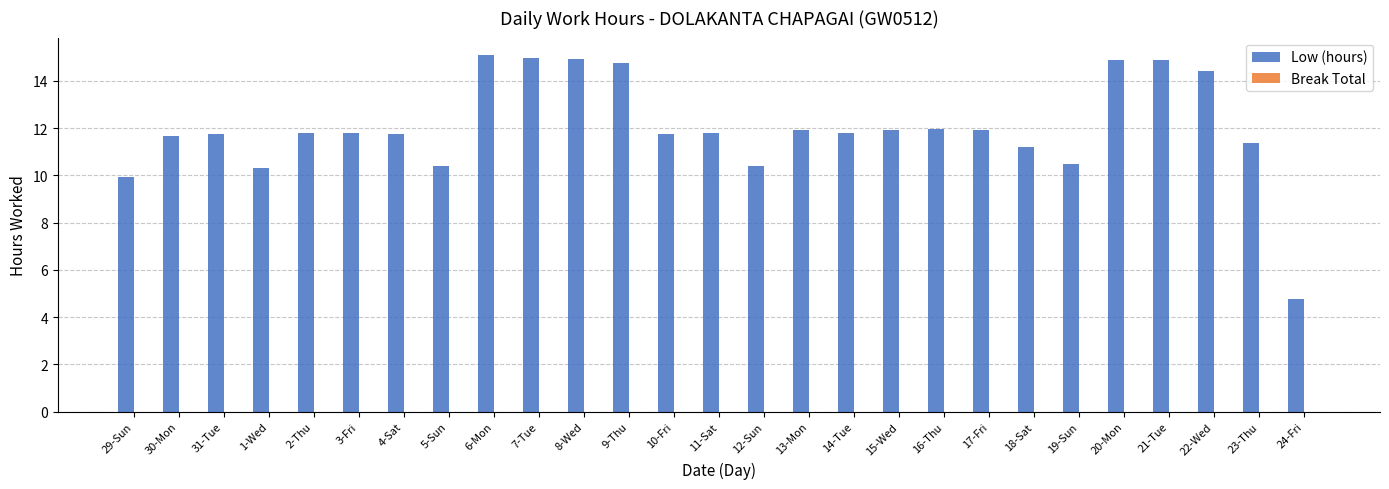

Are the bars grouped side by side (vs. stacked)?

No